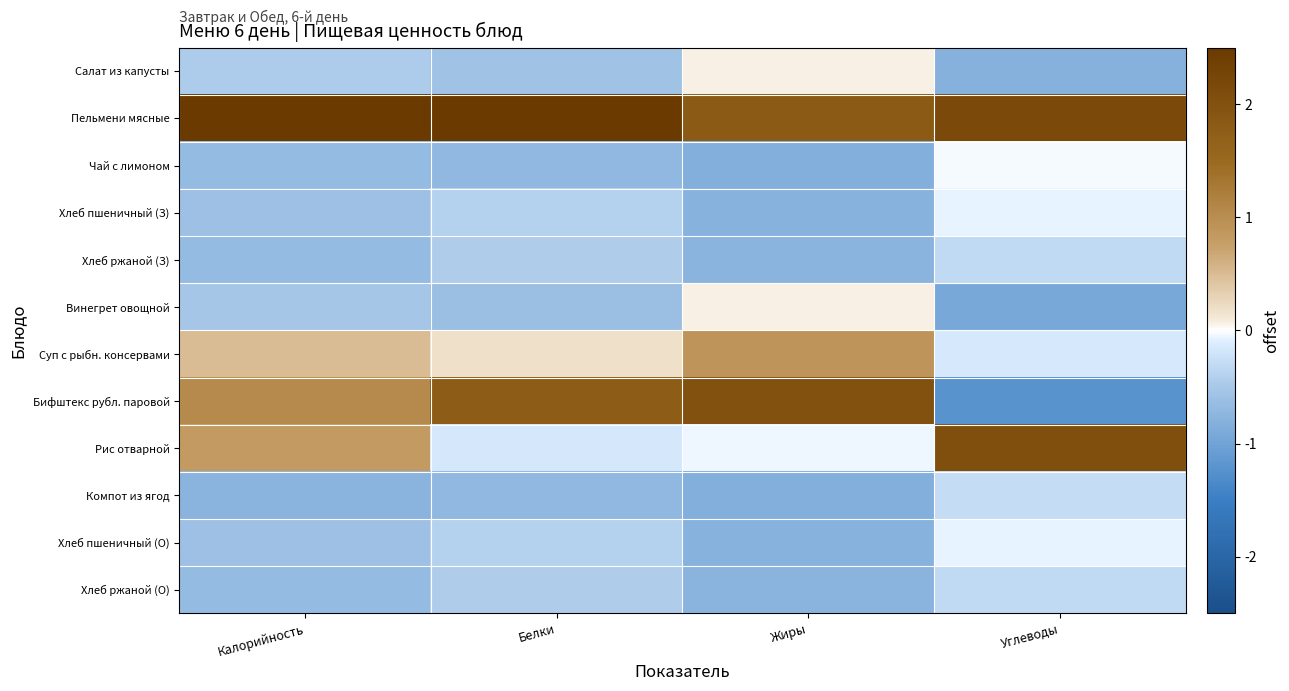

Which label corresponds to the smallest value in the chart?

Углеводы